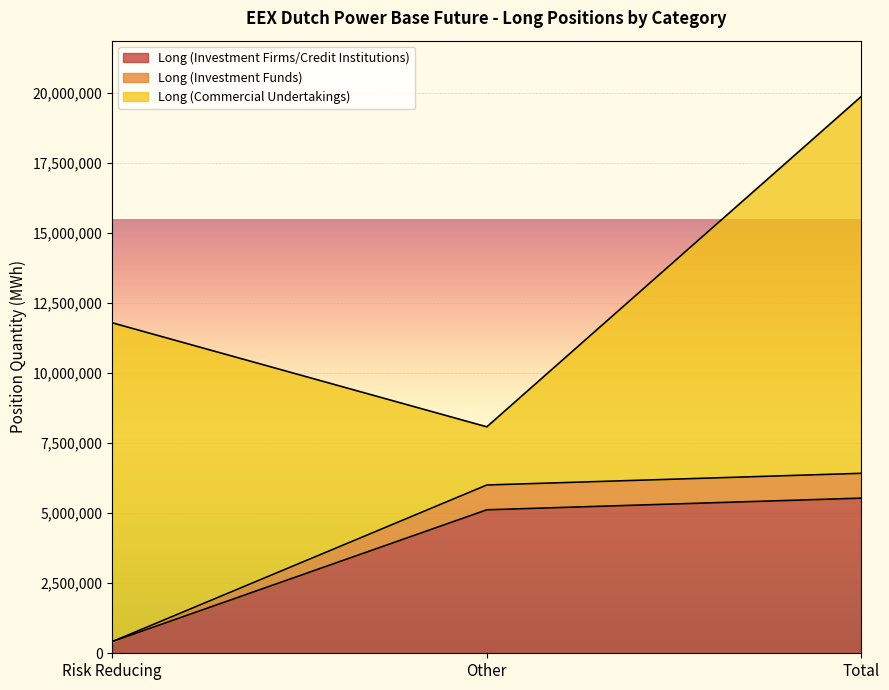

What position from the left is Risk Reducing?

1